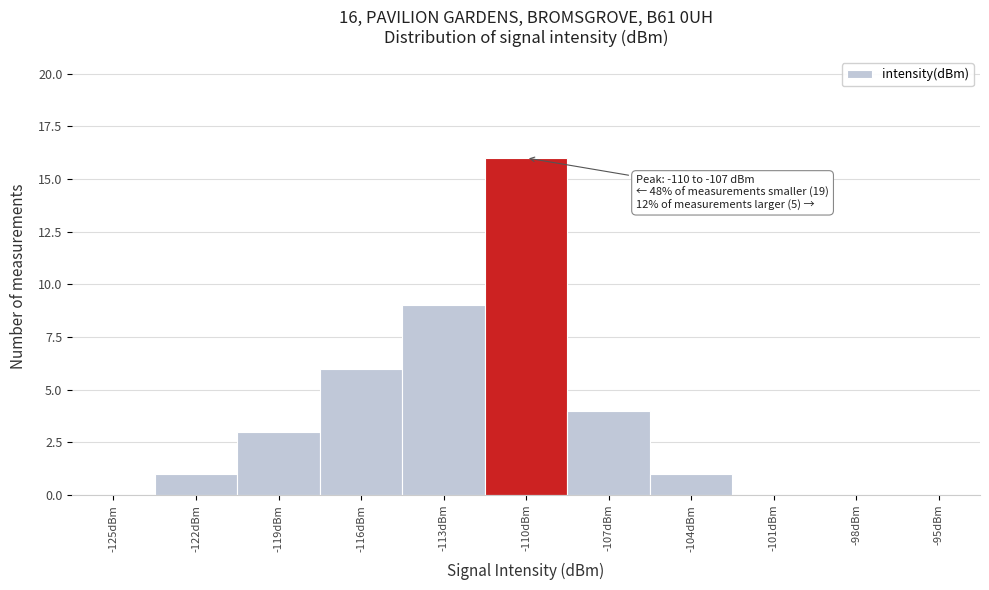

Reading left to right, list all the values displayed in this chart.

-125dBm=0	-122dBm=1	-119dBm=3	-116dBm=6	-113dBm=9	-110dBm=16	-107dBm=4	-104dBm=1	-101dBm=0	-98dBm=0	-95dBm=0